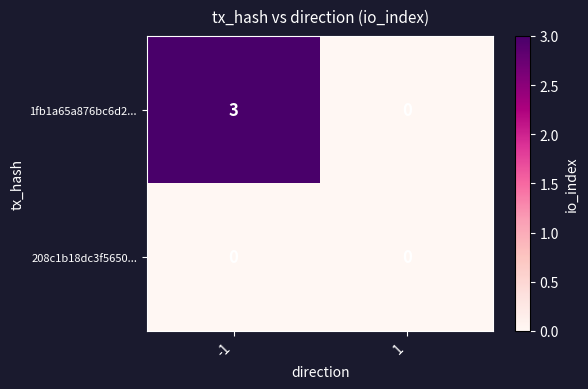

Between -1 and 1, which series saw the biggest shift?

1fb1a65a876bc6d2...